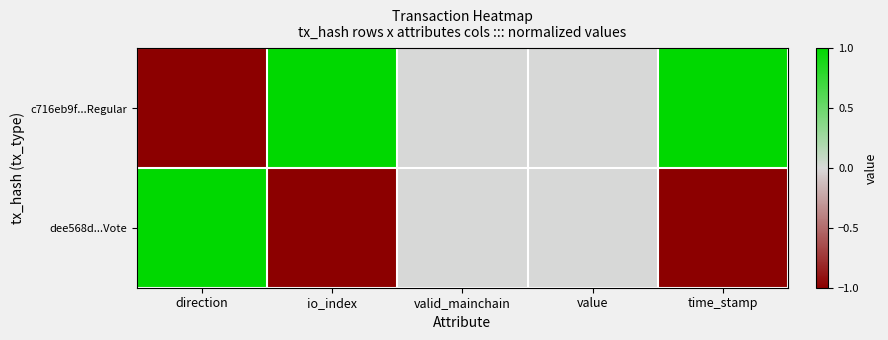

Which series changed the most between io_index and time_stamp?

c716eb9f...Regular